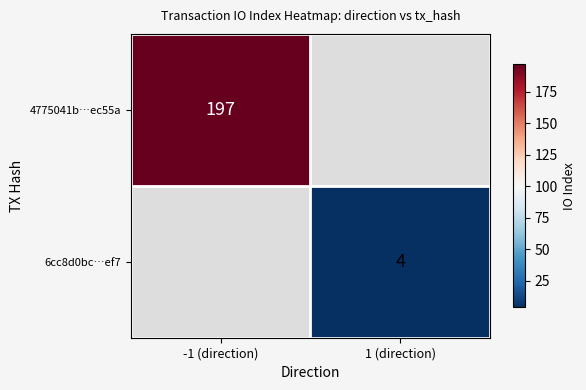

Which has a higher value, 1 (direction) or -1 (direction)?

-1 (direction)